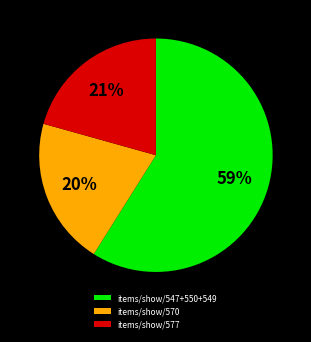

Is the sum of items/show/570 and items/show/577 greater than half?

No